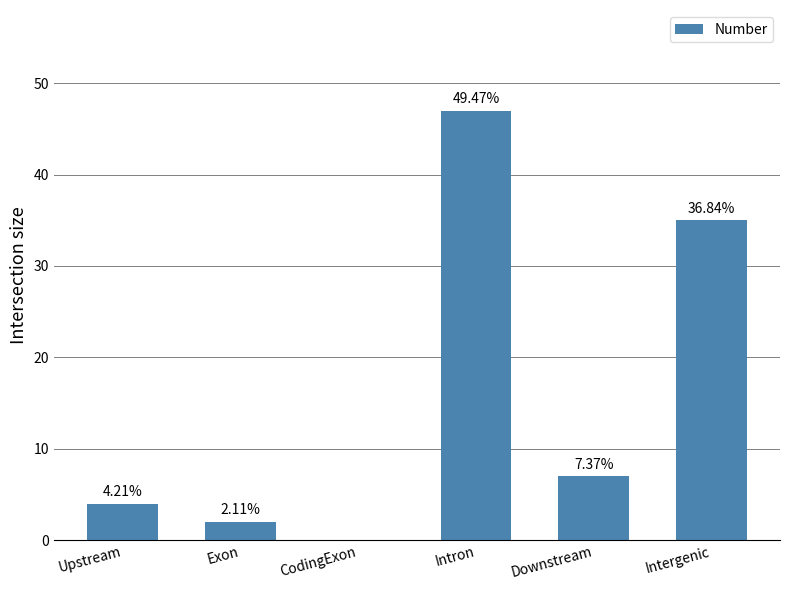

Where is the data nearest to the value 23?

Intergenic